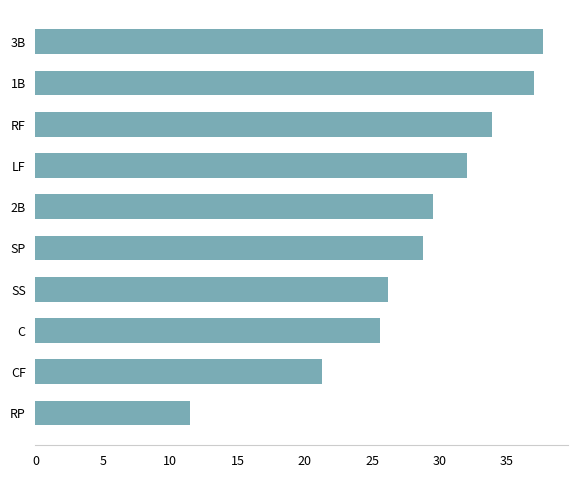

Approximately how many times larger is the value at SS compared to 2B?

0.9